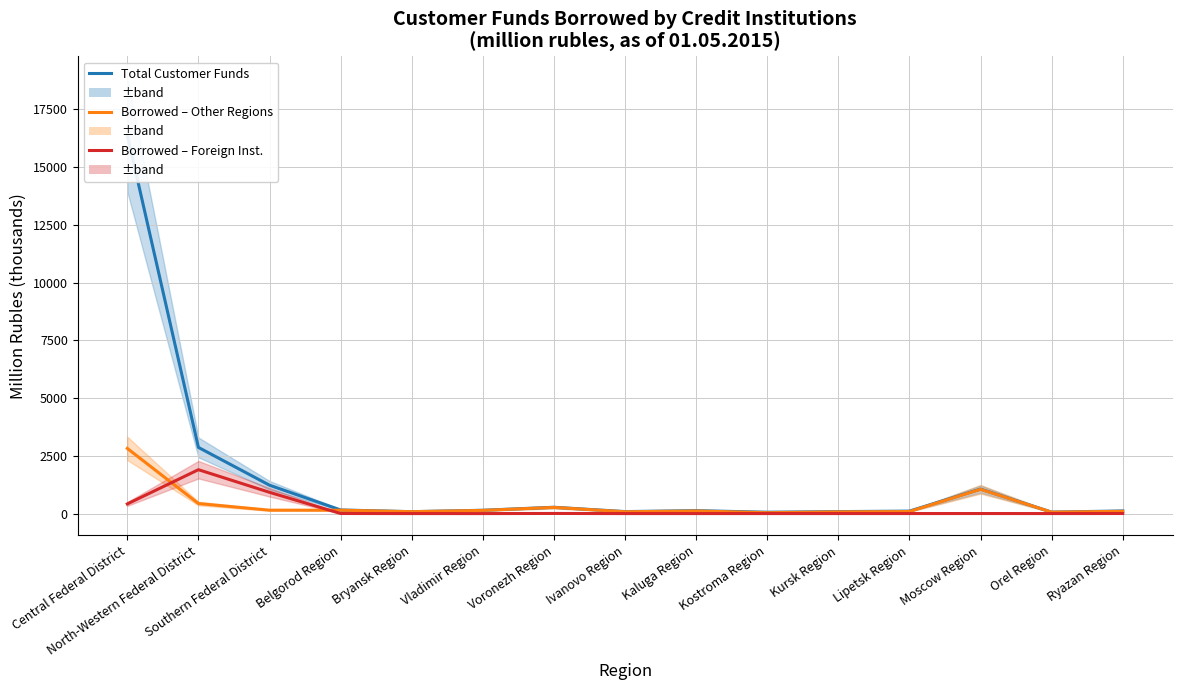

Read the Borrowed – Foreign Inst. value at Moscow Region.

1.8